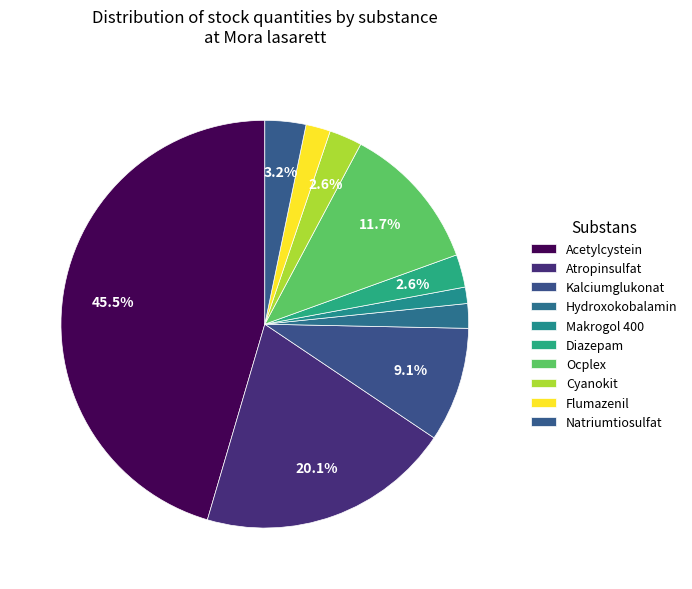

How many segments does this pie chart have?

10